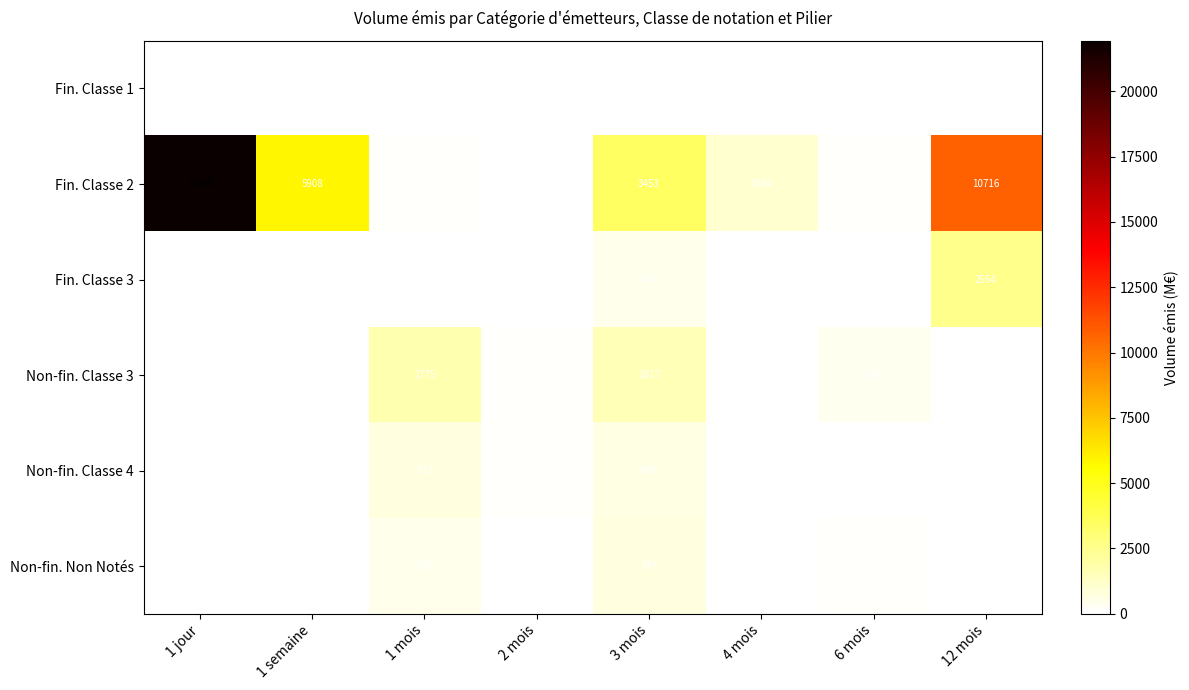

The value of Non-fin. Non Notés at 2 mois is 55. True or false?

True